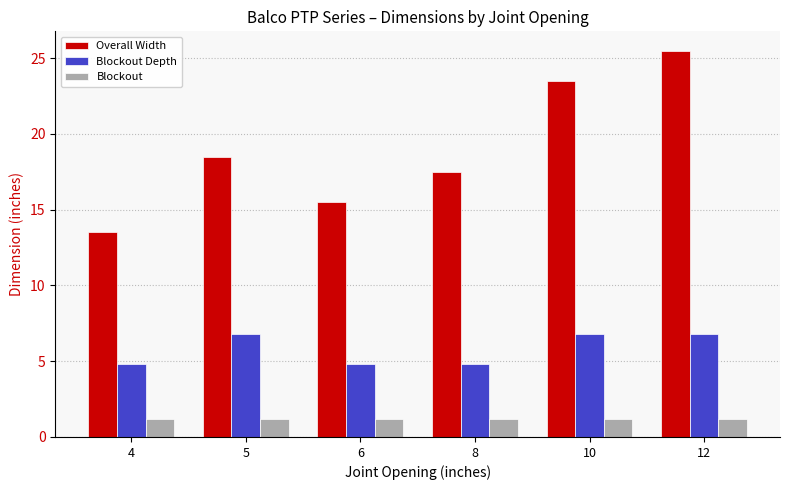

List the series in order of their peak value, lowest first.

Blockout, Blockout Depth, Overall Width